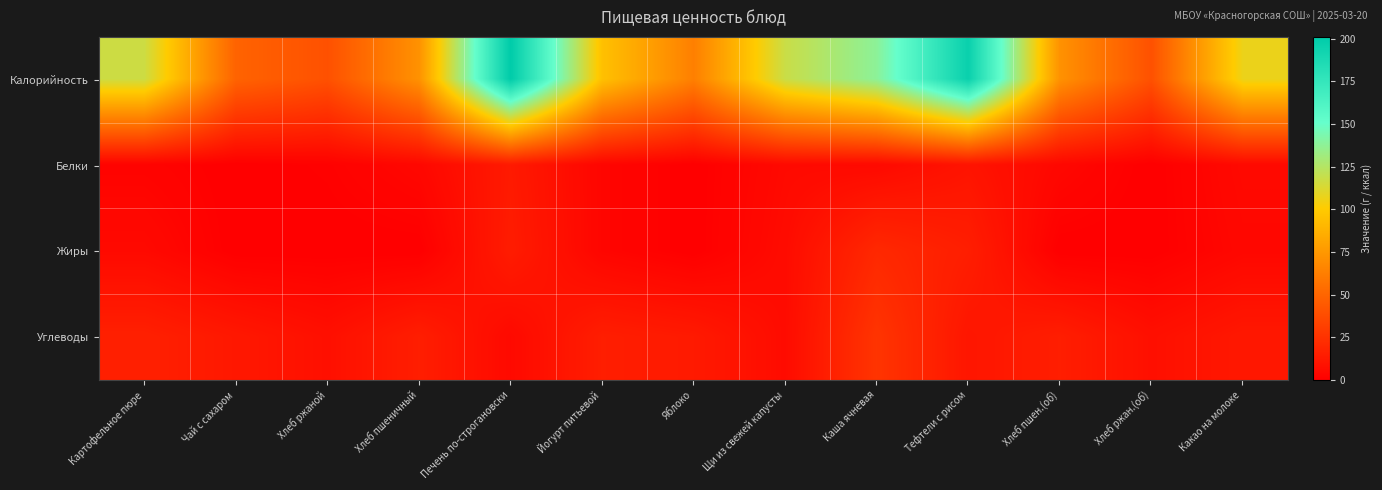

Which series has the largest total across all categories?

Калорийность